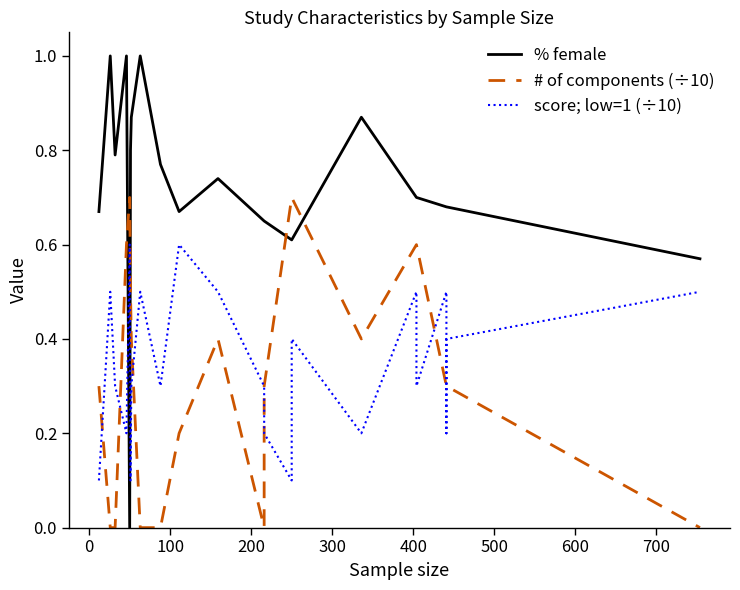

How many lines are shown in the chart?

3